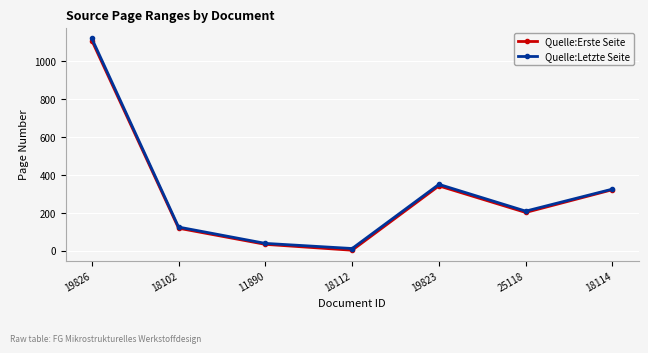

What is the label of the 5th point from the right?

11890